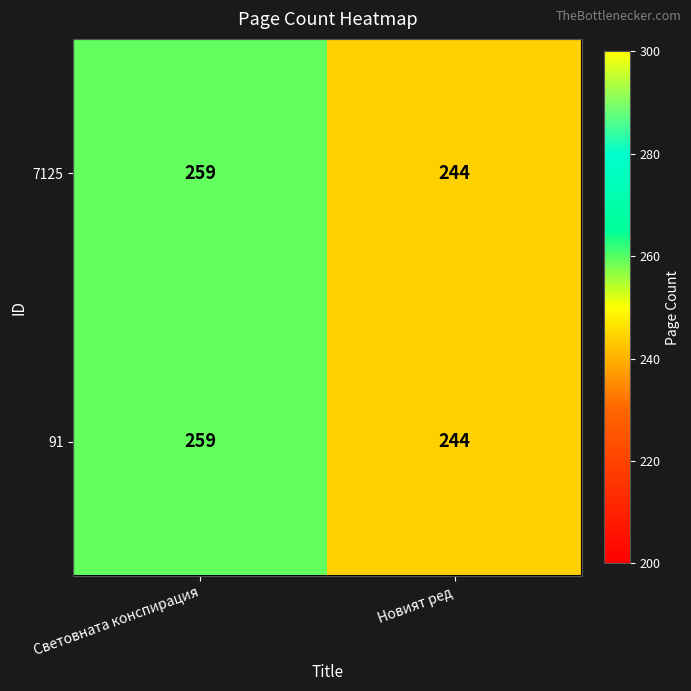

Read the 91 value at Световната конспирация, to the nearest 5.

260